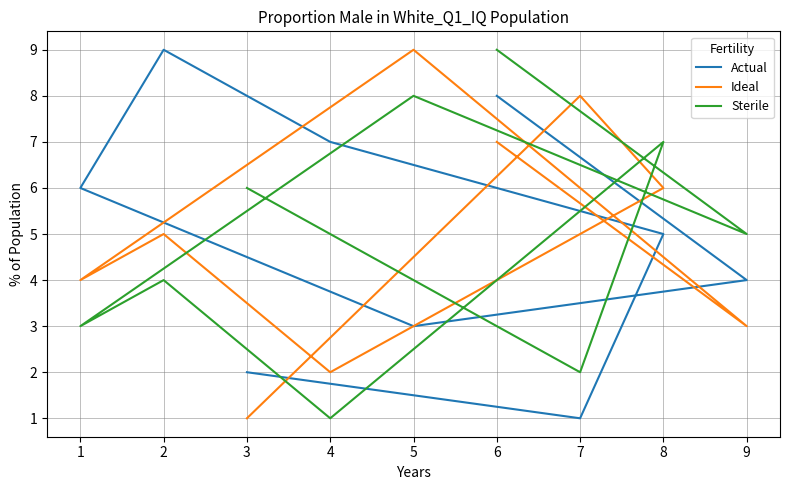

Which series changed the most between 3 and 7?

Ideal